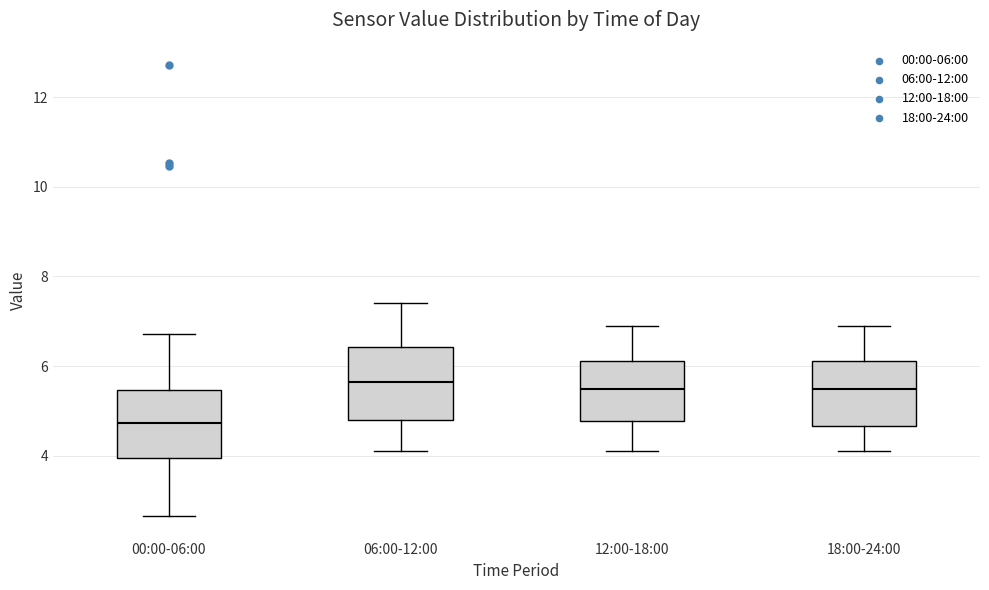

Where does the upper whisker of the box for 18:00-24:00 end on the y-axis? The values are not printed on the chart, so give them approximately, as read against the axis.

7.0